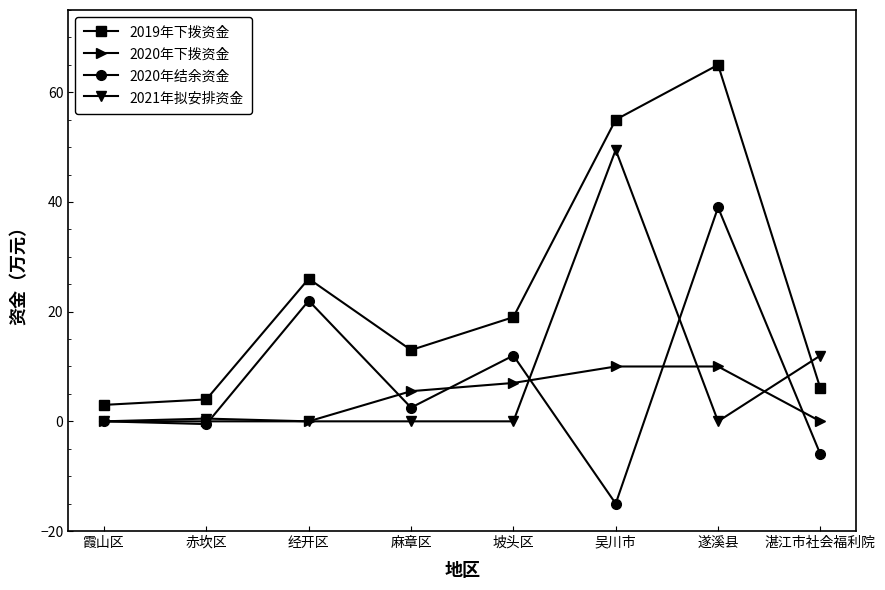

Is this an area chart (filled region under the line)?

No